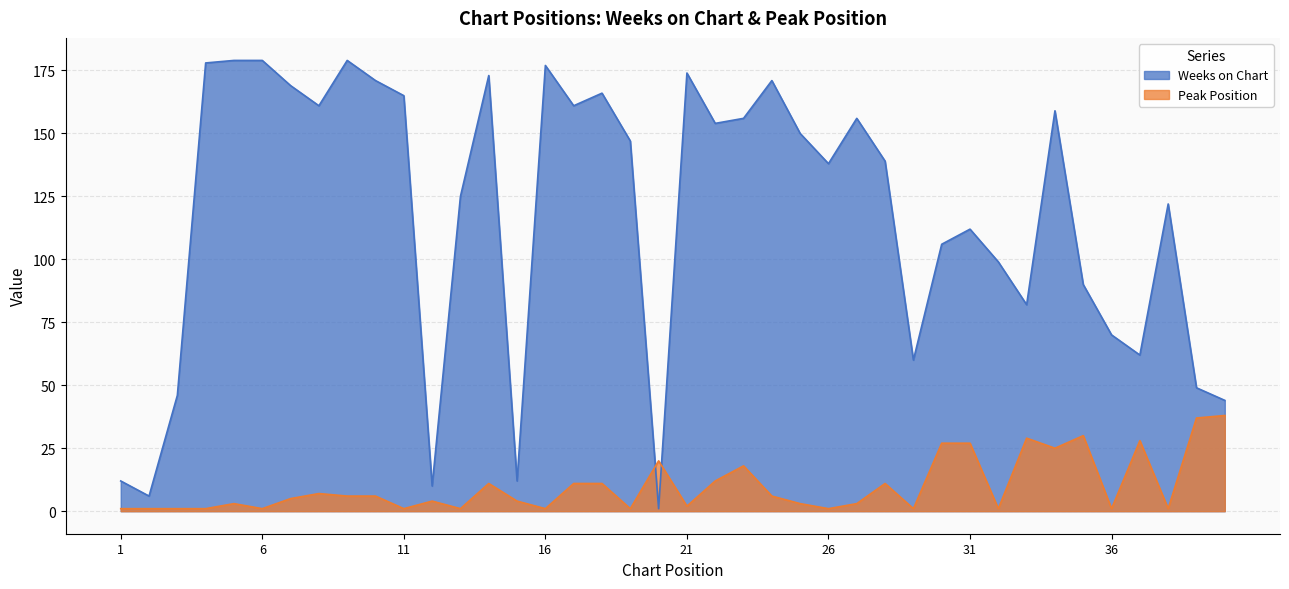

Is the value of Weeks on Chart at 30 greater than the value of Peak Position at 20?

Yes